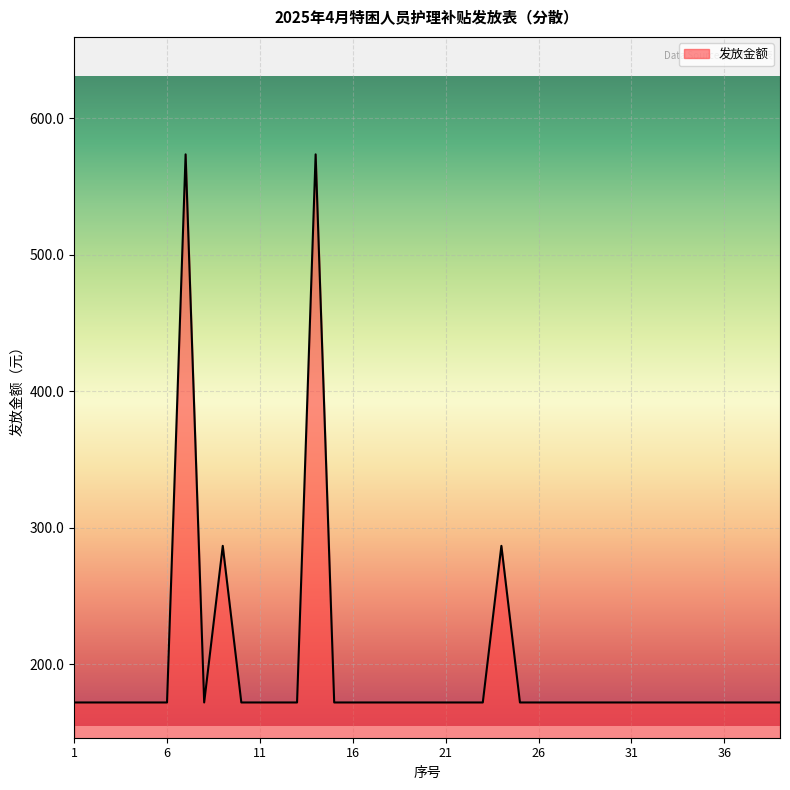

What is the minimum value shown in the chart?

172.1